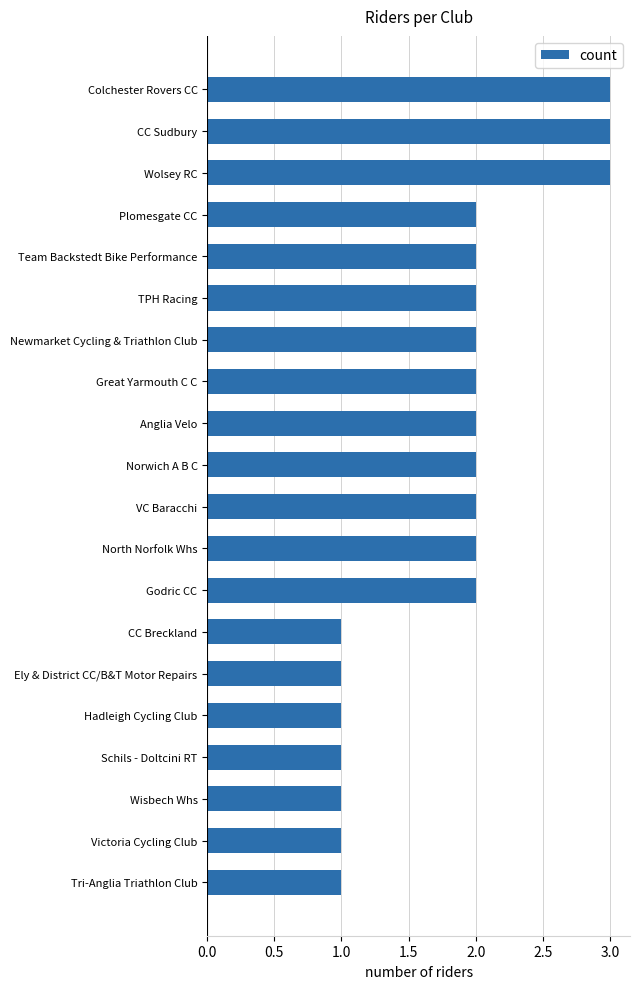

How many values are between 1 and 2?

17